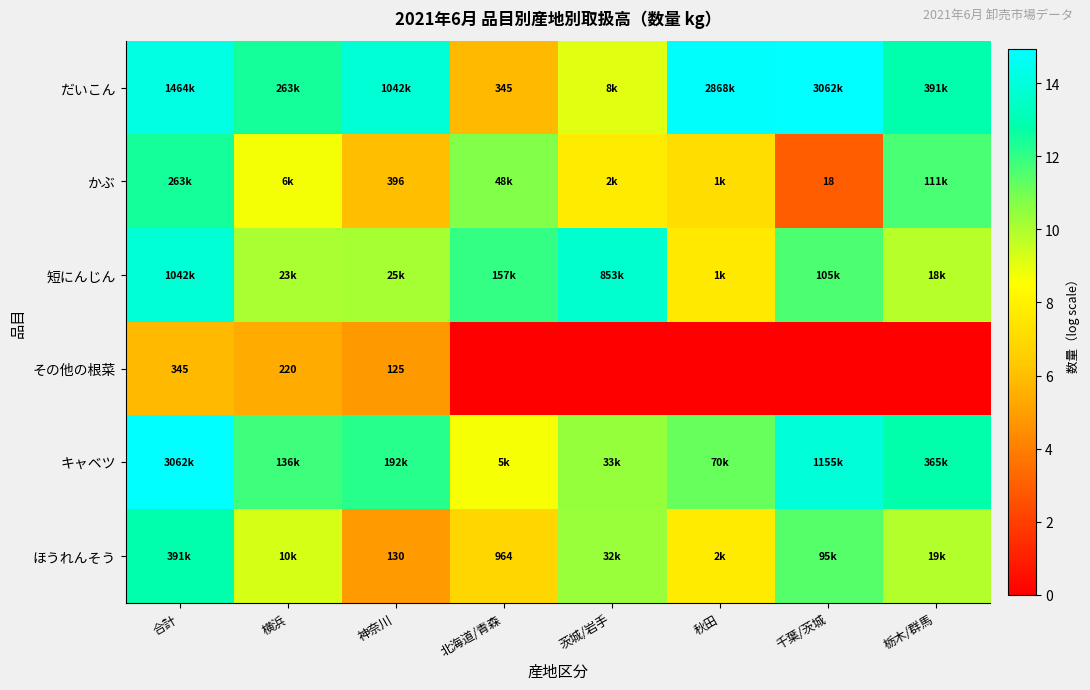

Is the value of ほうれんそう at 神奈川 greater than the value of その他の根菜 at 合計?

No